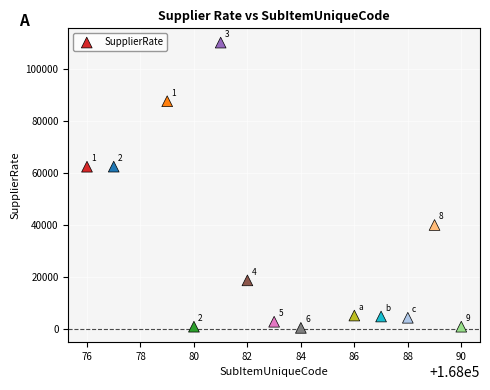

What Y value in the scatter plot is closest to 55262?

62375